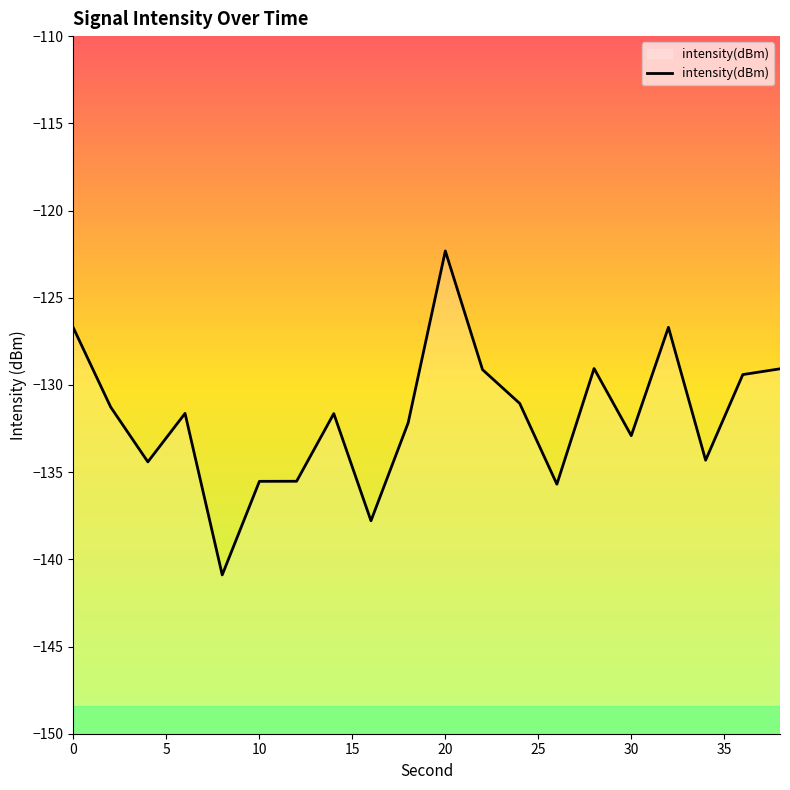

How many lines are shown in the chart?

1